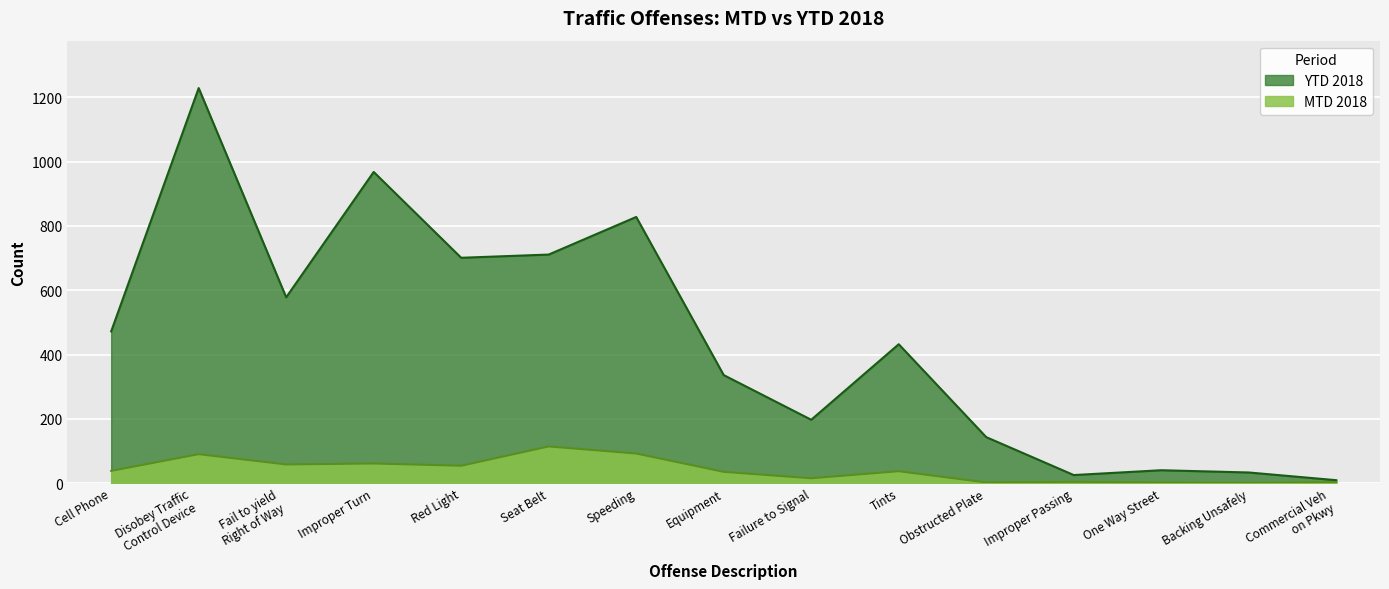

Which label corresponds to the largest value in the chart?

Disobey Traffic
Control Device